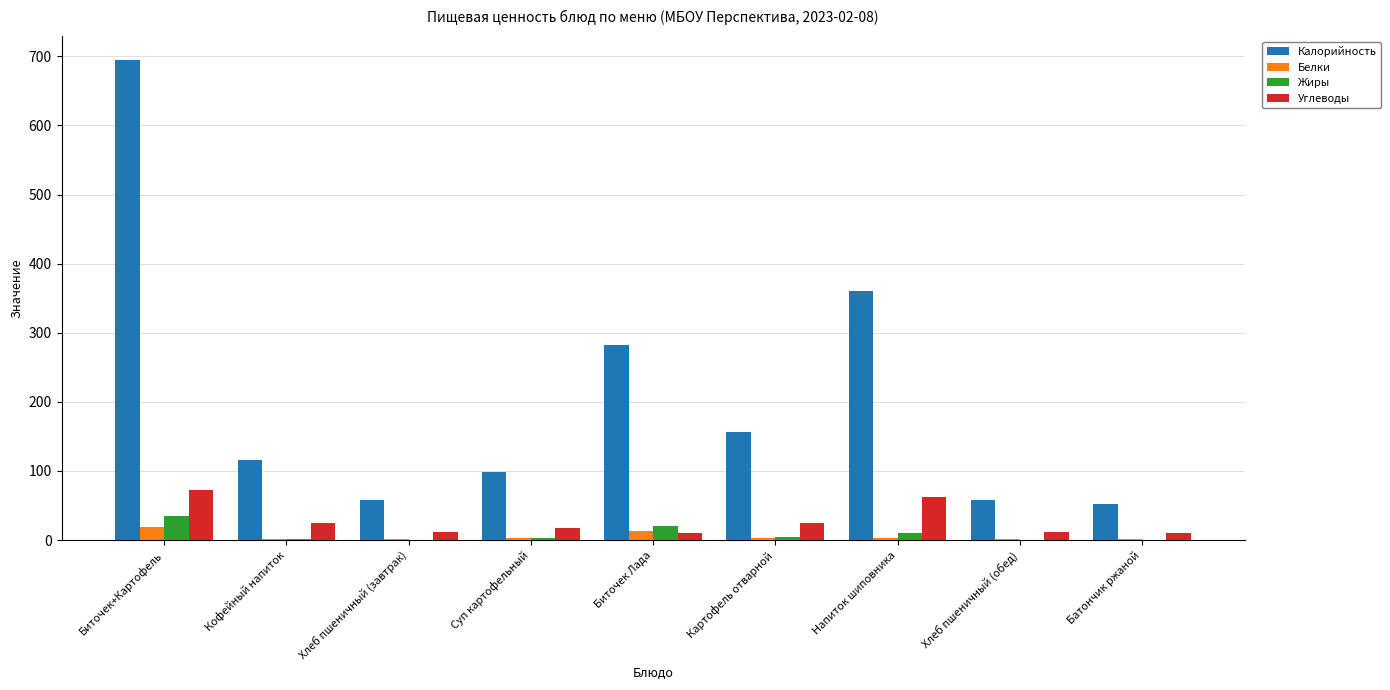

Where is Калорийность nearest to the value 373?

Напиток шиповника